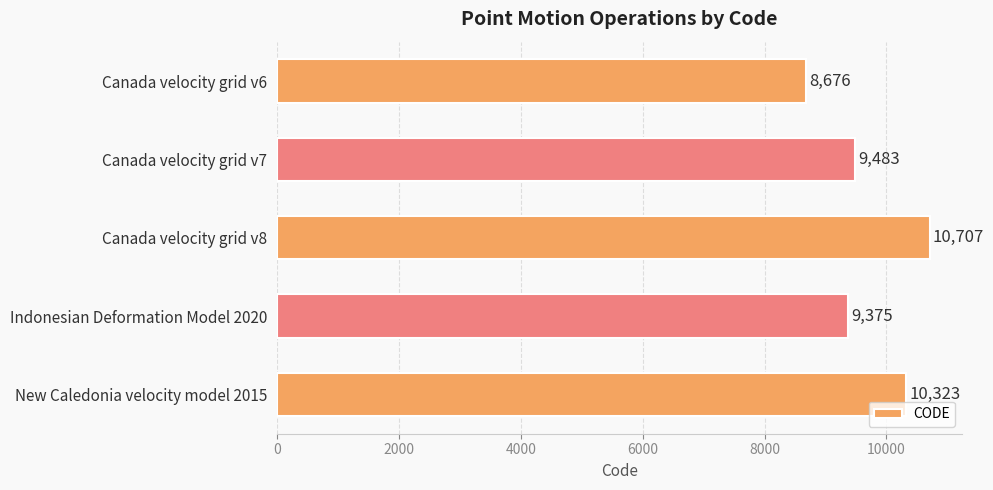

How many values are below 9483?

2